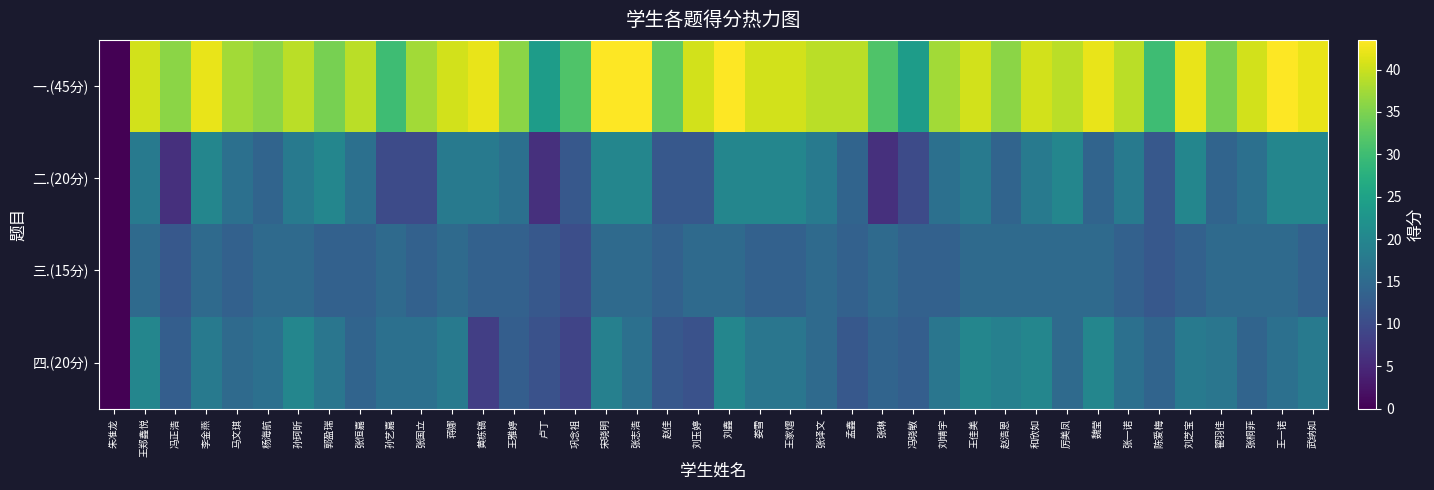

Reading right to left, list all the values displayed in this chart.

一.(45分): 武纳如=42.0	王一诺=43.5	张桐菲=40.5	翟羽佳=34.5	刘芝宝=42.0	陈爱梅=30.0	张一诺=39.0	魏莹=42.0	厉美凤=39.0	和欣如=40.5	赵浩恩=36.0	王佳美=40.5	刘靖宇=37.5	冯晓敏=24.0	张琳=31.5	孟鑫=39.0	张译文=39.0	王家熠=40.5	娄雪=40.5	刘鑫=43.5	刘玉婷=40.5	赵佳=33.0	张志浩=43.5	宋晓明=43.5	巩念祖=31.5	卢丁=24.0	王雅婷=36.0	黄栋镐=42.0	蒋娜=40.5	张国立=37.5	孙艺嘉=30.0	张恒嘉=39.0	郭盈瑞=34.5	孙珂昕=39.0	杨海航=36.0	马文琪=37.5	李金燕=42.0	冯正浩=36.0	王郑鑫悦=40.5	朱准龙=0.0
二.(20分): 武纳如=20.0	王一诺=20.0	张桐菲=16.0	翟羽佳=14.0	刘芝宝=20.0	陈爱梅=12.0	张一诺=18.0	魏莹=14.0	厉美凤=20.0	和欣如=18.0	赵浩恩=14.0	王佳美=18.0	刘靖宇=16.0	冯晓敏=10.0	张琳=6.0	孟鑫=14.0	张译文=18.0	王家熠=20.0	娄雪=20.0	刘鑫=20.0	刘玉婷=12.0	赵佳=12.0	张志浩=20.0	宋晓明=20.0	巩念祖=12.0	卢丁=6.0	王雅婷=16.0	黄栋镐=18.0	蒋娜=18.0	张国立=10.0	孙艺嘉=10.0	张恒嘉=16.0	郭盈瑞=20.0	孙珂昕=18.0	杨海航=14.0	马文琪=16.0	李金燕=20.0	冯正浩=6.0	王郑鑫悦=18.0	朱准龙=0.0
三.(15分): 武纳如=13.5	王一诺=15.0	张桐菲=15.0	翟羽佳=15.0	刘芝宝=13.5	陈爱梅=12.0	张一诺=13.5	魏莹=15.0	厉美凤=15.0	和欣如=15.0	赵浩恩=15.0	王佳美=15.0	刘靖宇=13.5	冯晓敏=13.5	张琳=15.0	孟鑫=13.5	张译文=15.0	王家熠=13.5	娄雪=13.5	刘鑫=15.0	刘玉婷=15.0	赵佳=13.5	张志浩=15.0	宋晓明=15.0	巩念祖=10.5	卢丁=12.0	王雅婷=13.5	黄栋镐=13.5	蒋娜=15.0	张国立=13.5	孙艺嘉=15.0	张恒嘉=13.5	郭盈瑞=13.5	孙珂昕=15.0	杨海航=15.0	马文琪=13.5	李金燕=15.0	冯正浩=12.0	王郑鑫悦=15.0	朱准龙=0.0
四.(20分): 武纳如=18.0	王一诺=16.0	张桐菲=14.0	翟羽佳=17.0	刘芝宝=18.0	陈爱梅=14.0	张一诺=16.0	魏莹=20.0	厉美凤=15.0	和欣如=20.0	赵浩恩=19.0	王佳美=20.0	刘靖宇=17.0	冯晓敏=13.0	张琳=14.0	孟鑫=12.0	张译文=15.0	王家熠=17.0	娄雪=17.0	刘鑫=20.0	刘玉婷=11.0	赵佳=12.0	张志浩=16.0	宋晓明=19.0	巩念祖=9.0	卢丁=11.0	王雅婷=13.0	黄栋镐=8.0	蒋娜=18.0	张国立=16.0	孙艺嘉=16.0	张恒嘉=14.0	郭盈瑞=17.0	孙珂昕=20.0	杨海航=16.0	马文琪=15.0	李金燕=18.0	冯正浩=13.0	王郑鑫悦=20.0	朱准龙=0.0